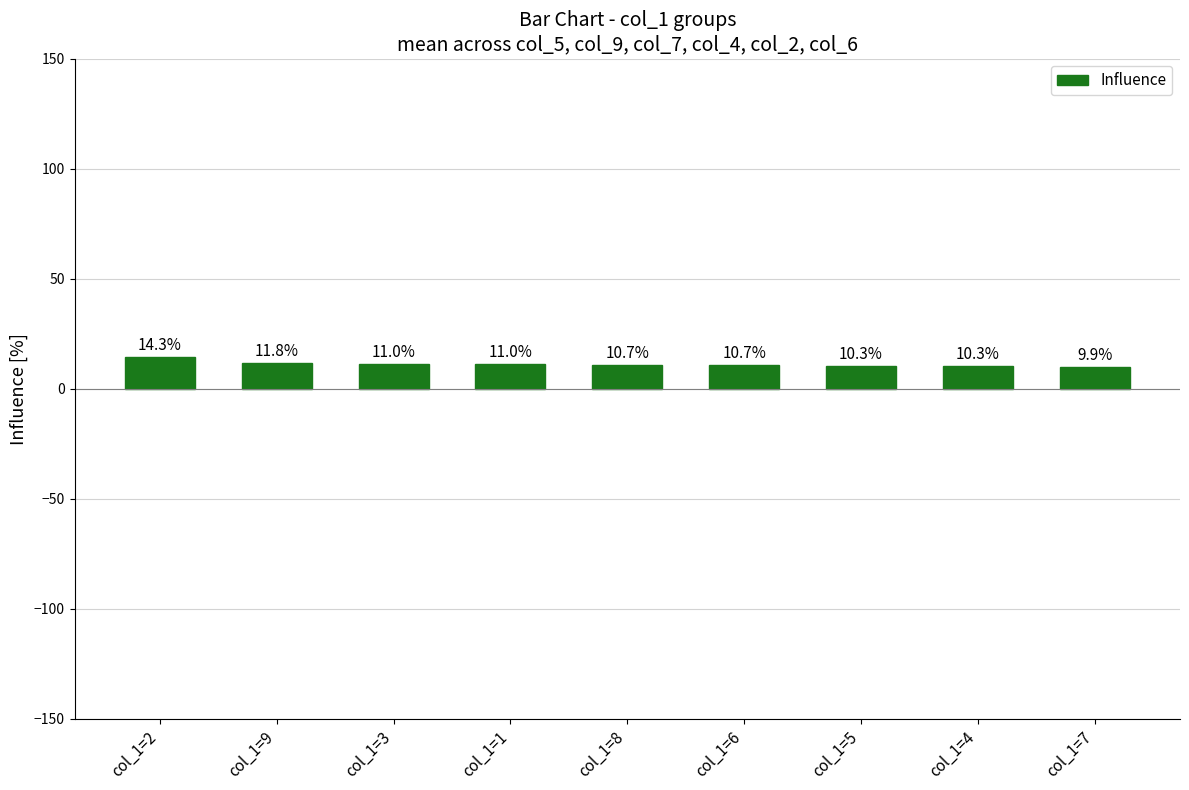

What is the value of the 7th bar from the left?

10.3